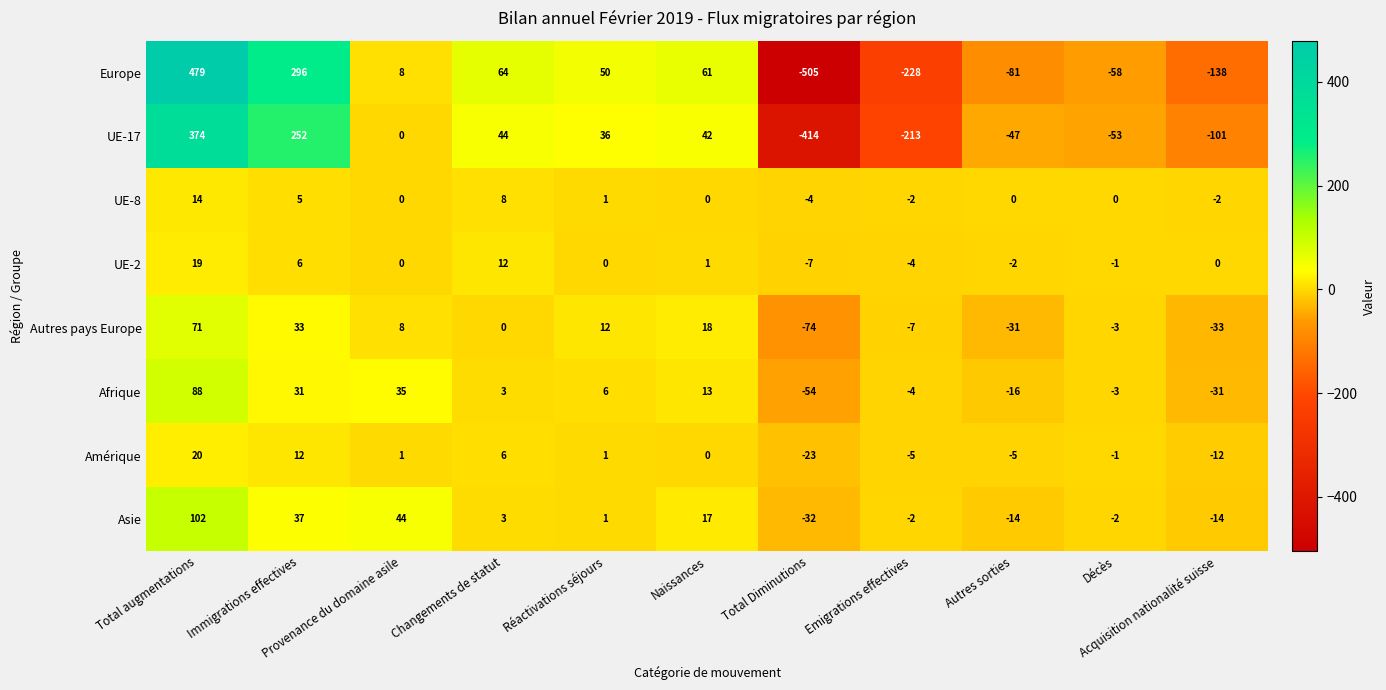

Which series has the largest total across all categories?

Asie